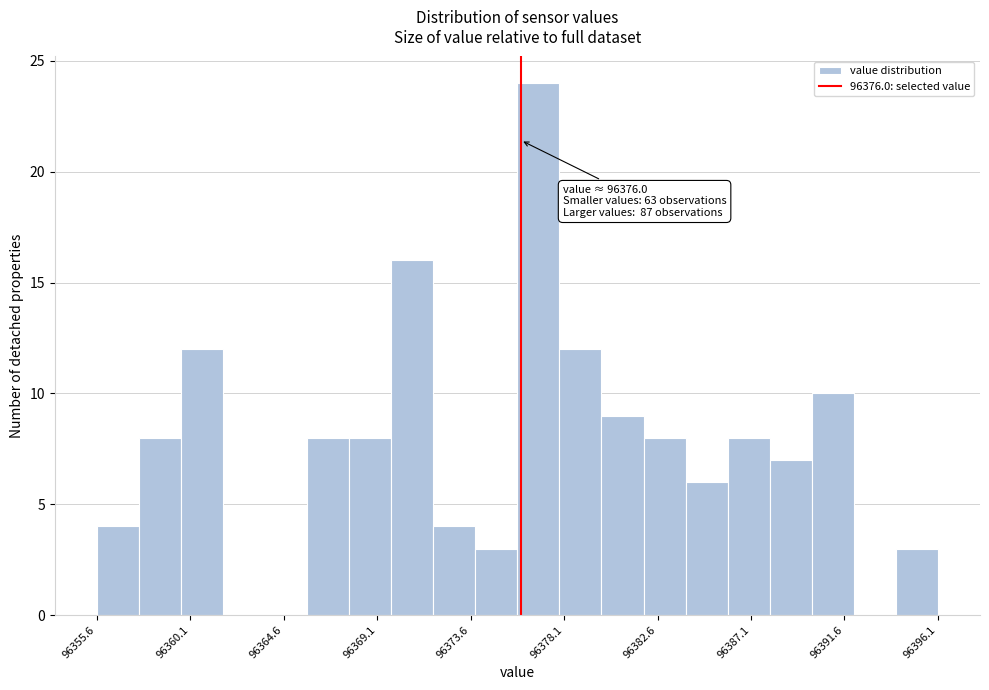

Over which range of the x-axis is the bar tallest?

96376.0 to 96378.0